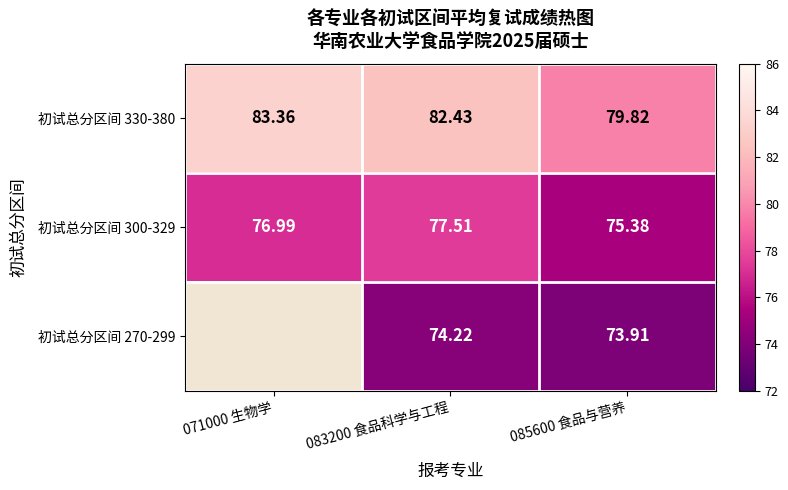

How many values in the 初试总分区间 300-329 series exceed 76?

2